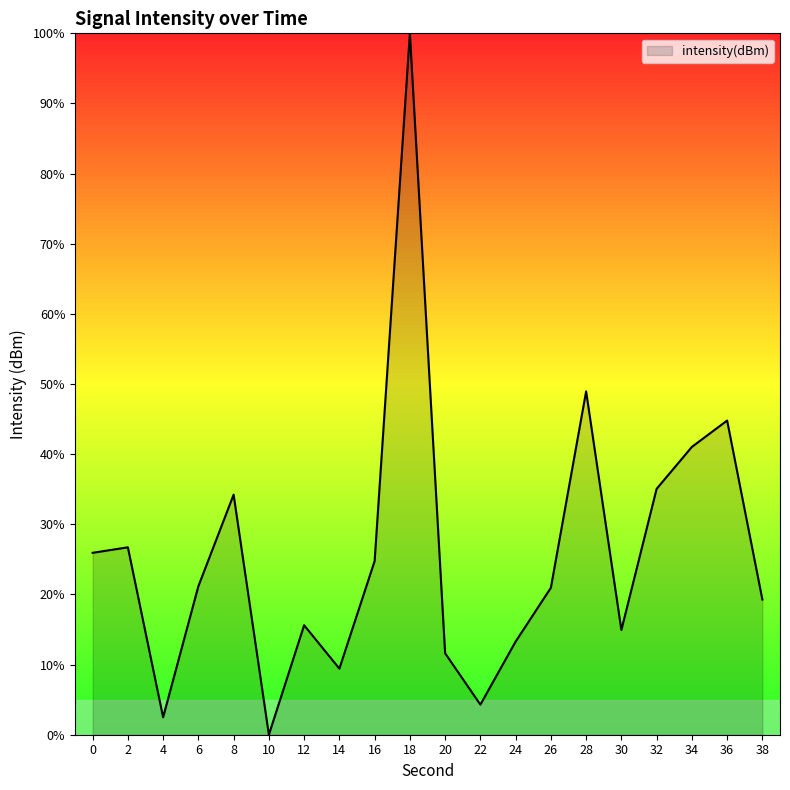

How many values are above zero?

19